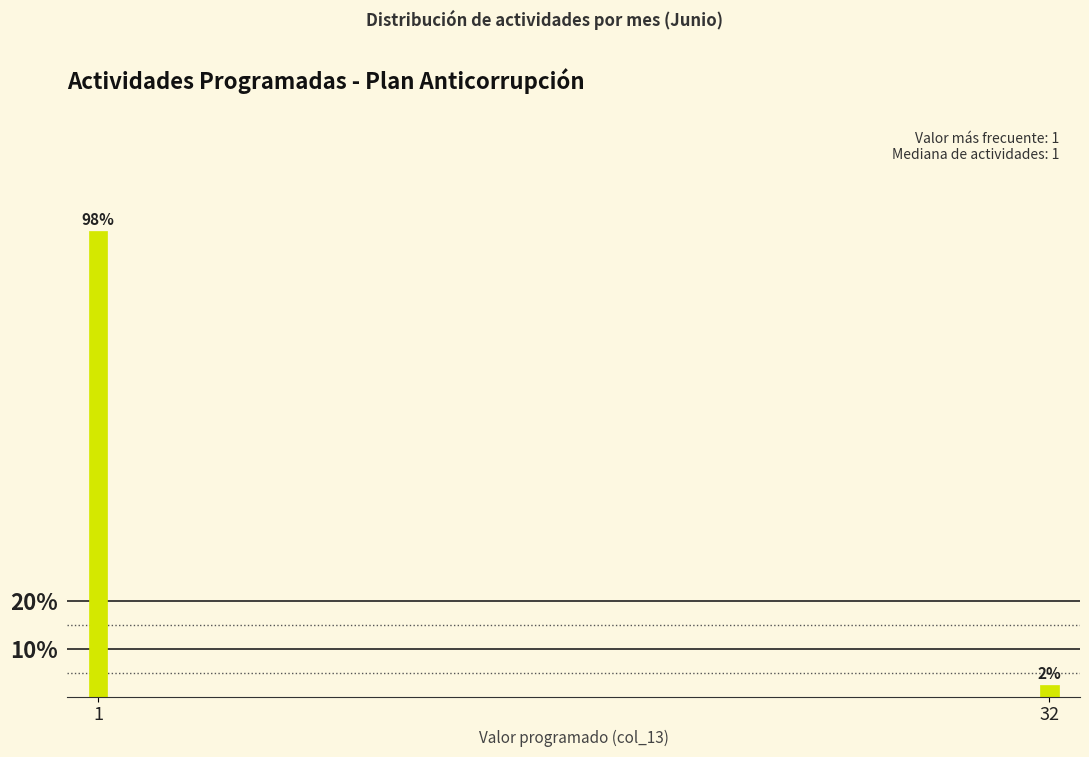

Are the bars horizontal?

No